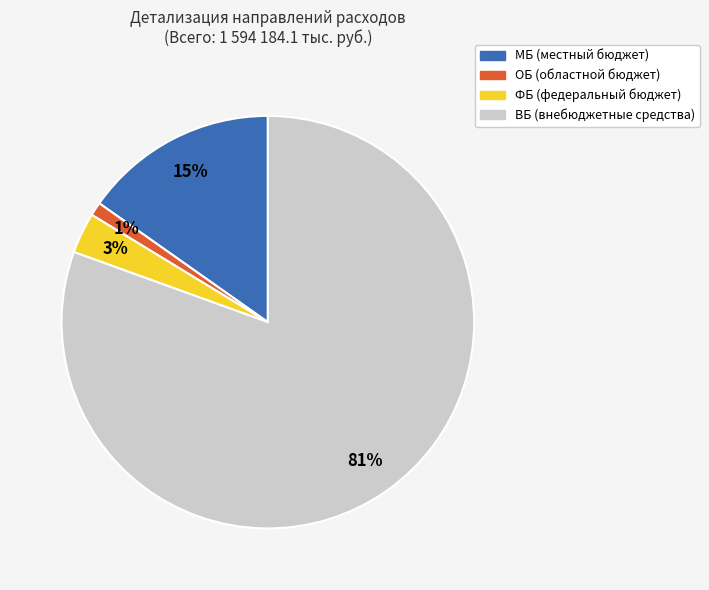

Rank the categories by value from highest to lowest.

ВБ, МБ, ФБ, ОБ